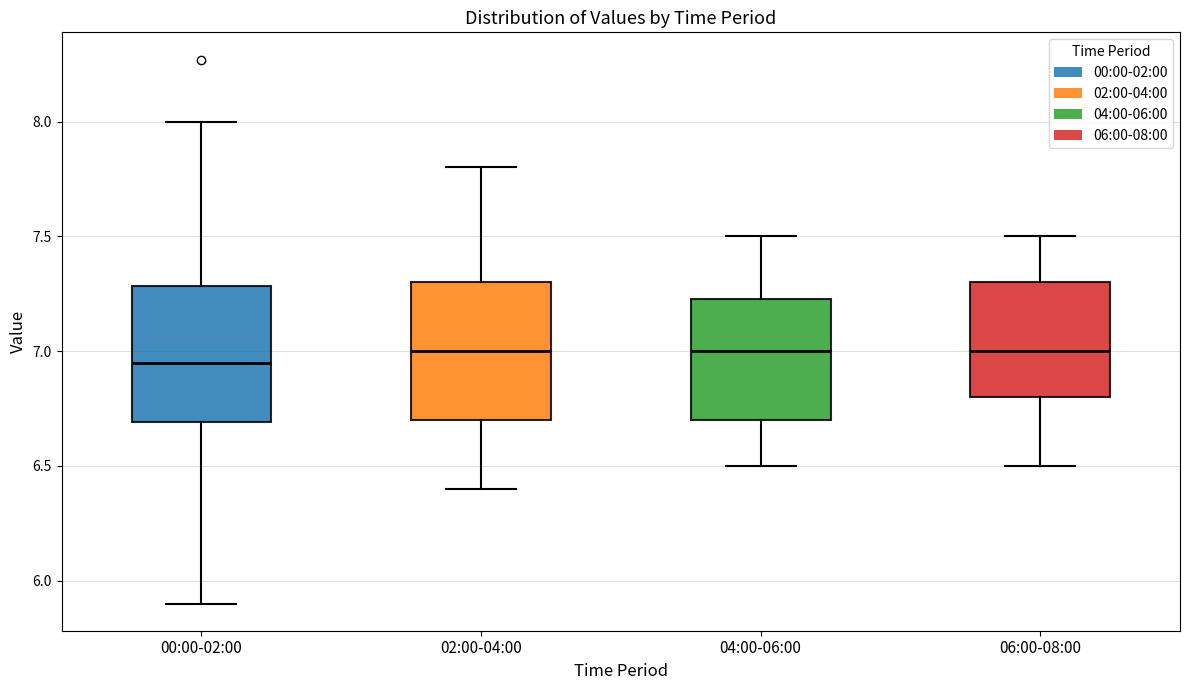

Which box's median line is the lowest?

00:00-02:00